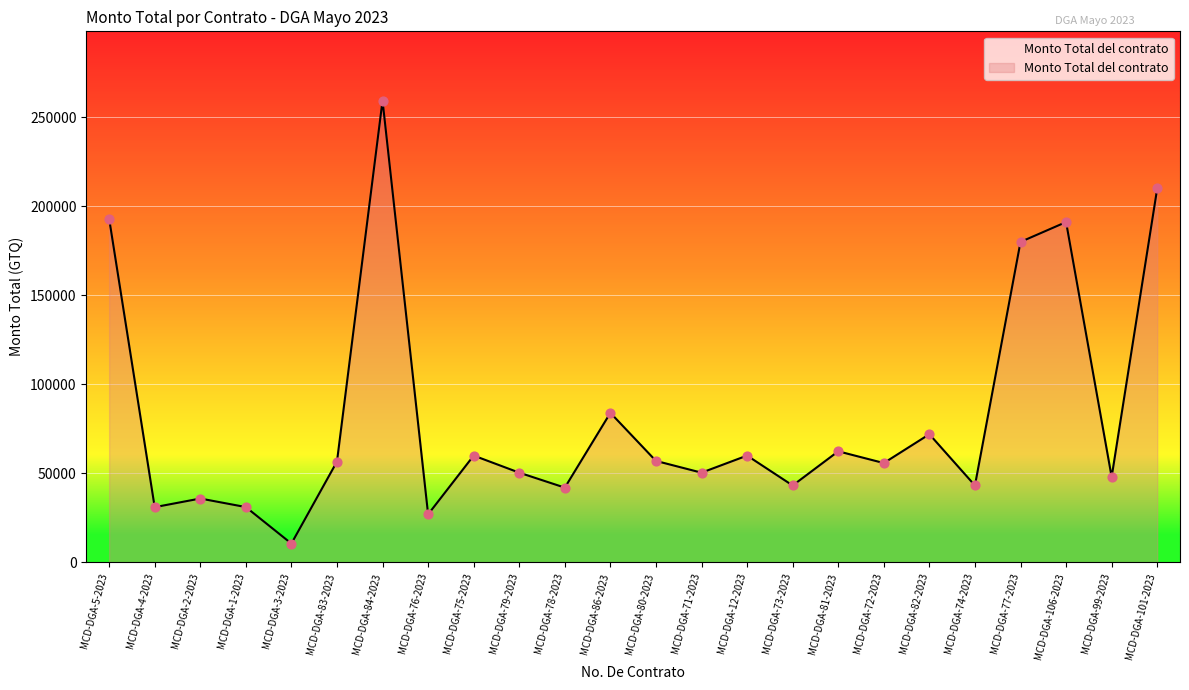

What is the change in value from MCD-DGA-81-2023 to MCD-DGA-99-2023?

-14400.0